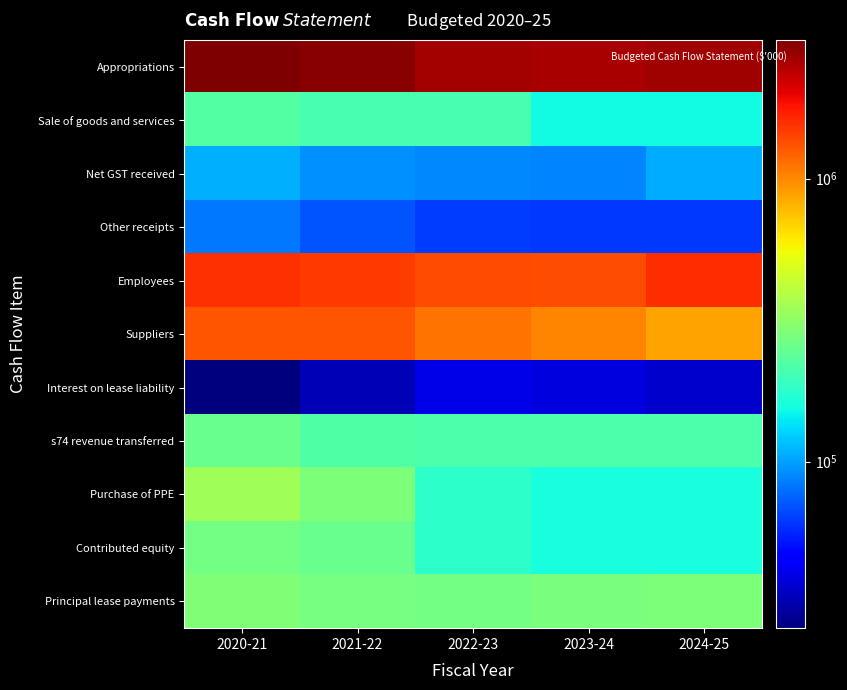

Which has a higher value, 2020-21 or 2021-22?

2020-21